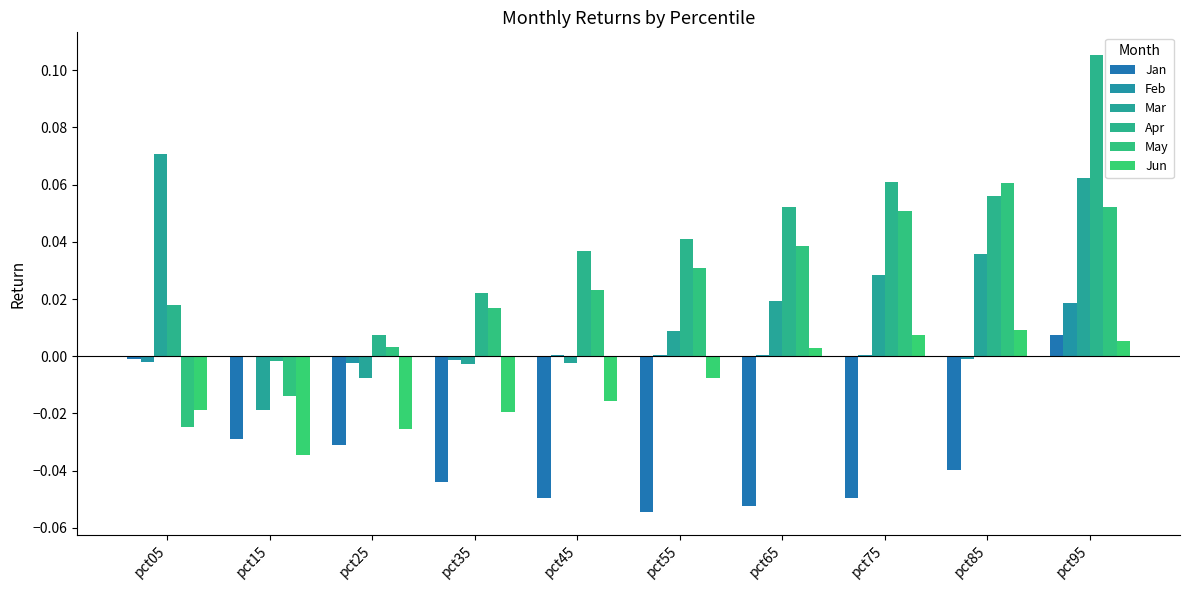

Rank the categories by Mar value from highest to lowest.

pct05, pct95, pct85, pct75, pct65, pct55, pct45, pct35, pct25, pct15